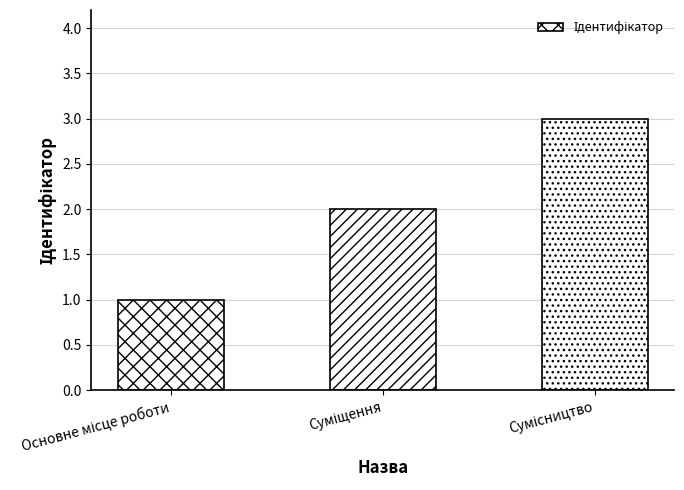

Reading left to right, list all the values displayed in this chart.

1	2	3